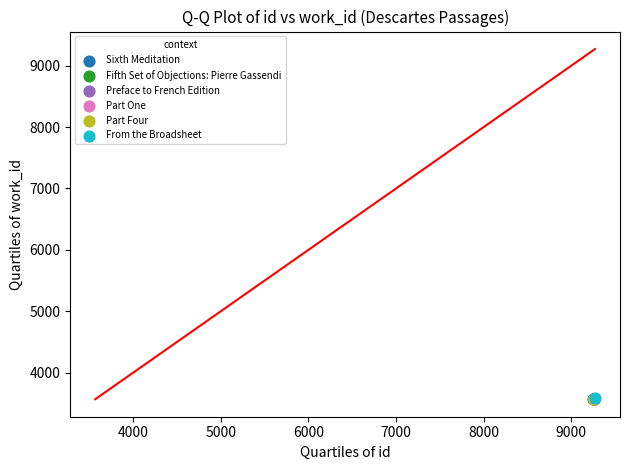

What are all the series names shown in the legend?

Sixth Meditation, Fifth Set of Objections: Pierre Gassendi, Preface to French Edition, Part One, Part Four, From the Broadsheet